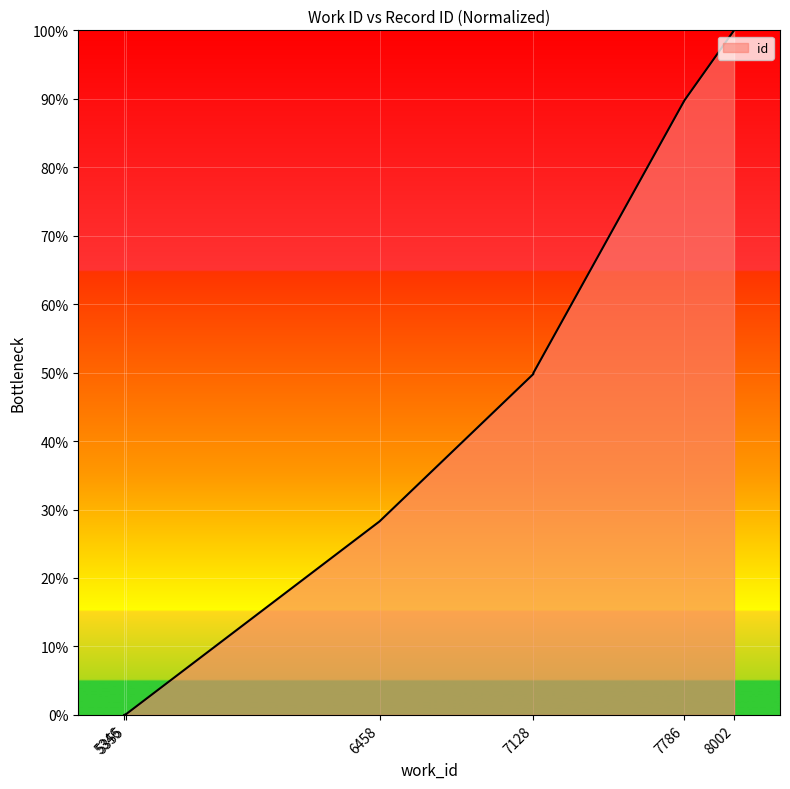

Is it true that the value at 5355 is 0.2?

False